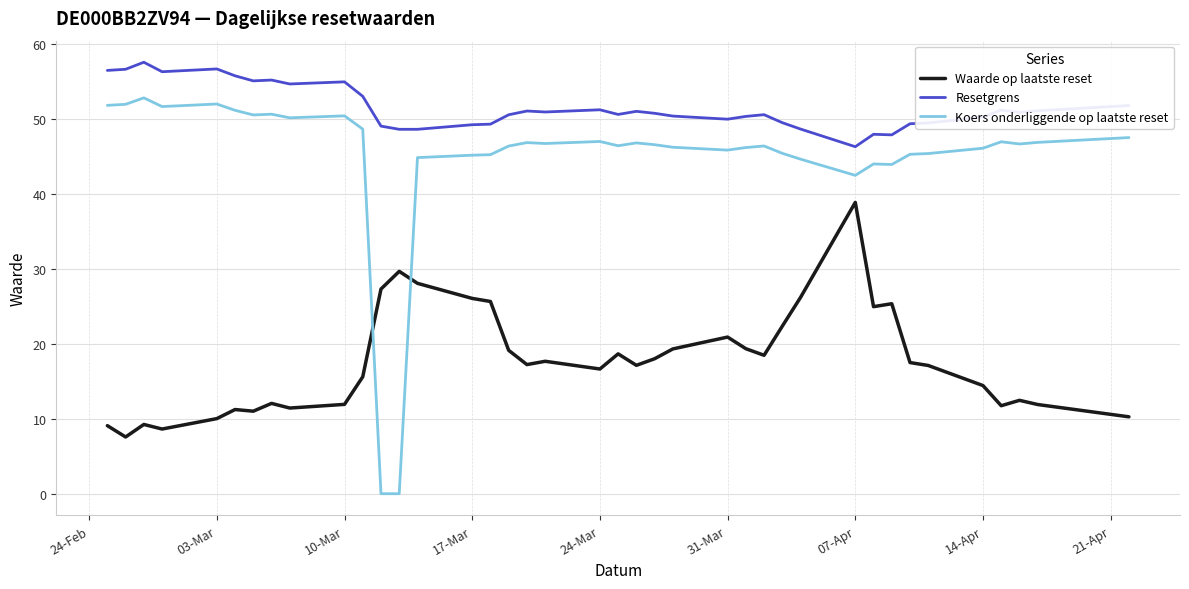

What is the lowest value of the Resetgrens series?

46.3